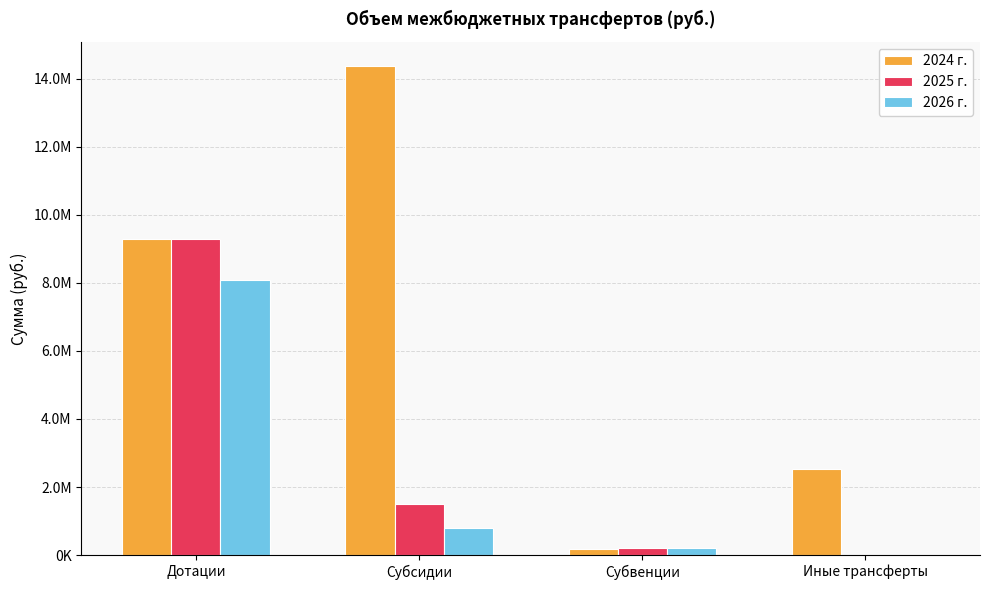

Where is 2024 г. nearest to the value 7277506?

Дотации